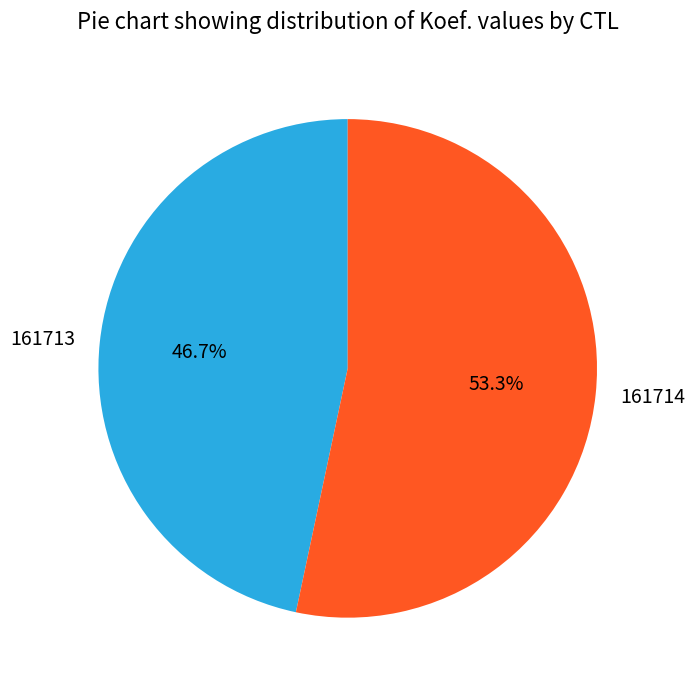

What percentage is NOT represented by 161714?

46.7%